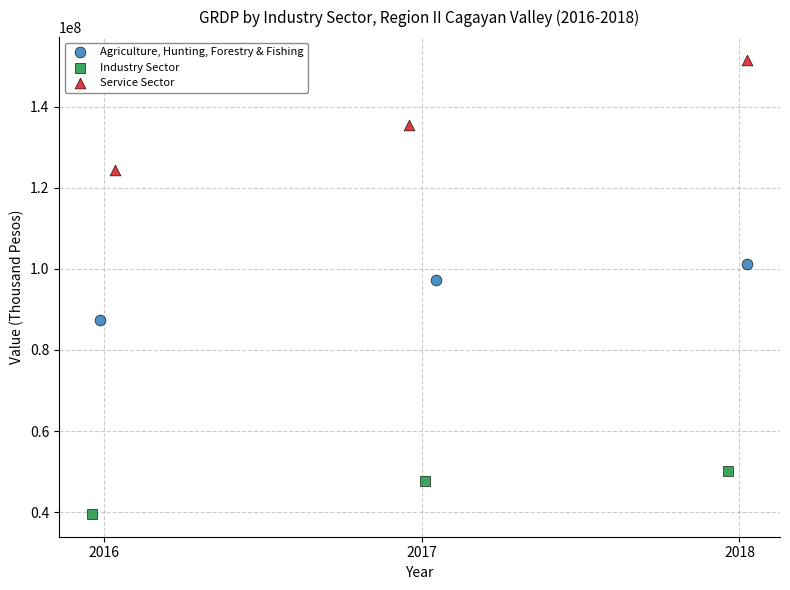

Which series reaches the minimum Y coordinate?

Industry Sector